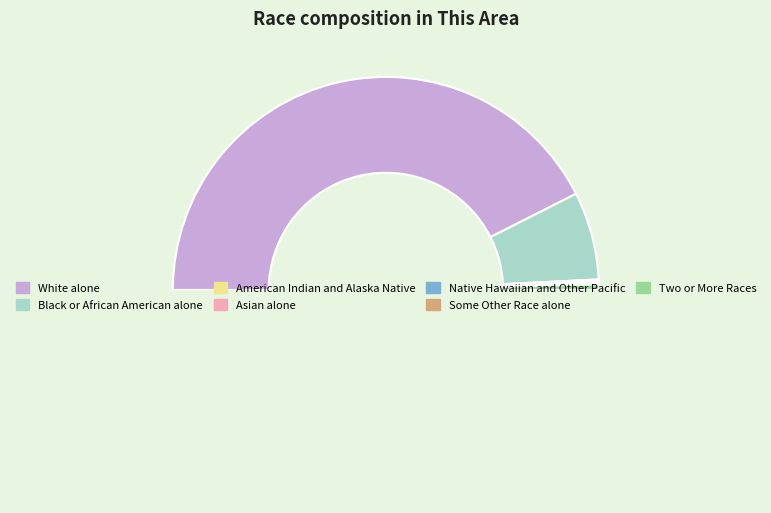

To the nearest percent, what is the difference between the largest and smallest slice percentages?

85%